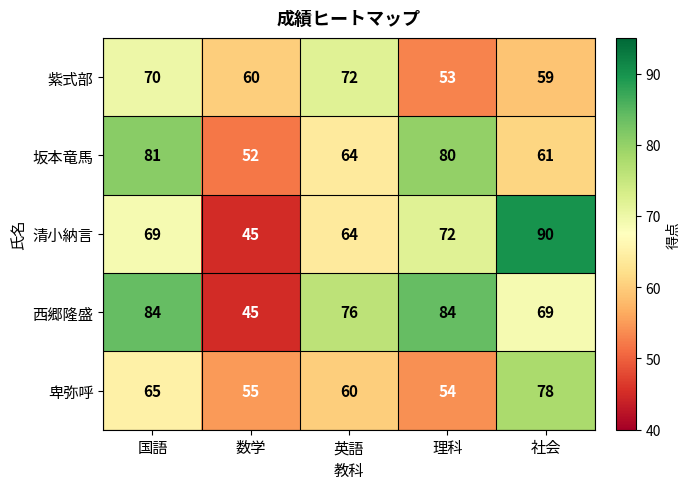

List the series in order of their peak value, highest first.

清小納言, 西郷隆盛, 坂本竜馬, 卑弥呼, 紫式部